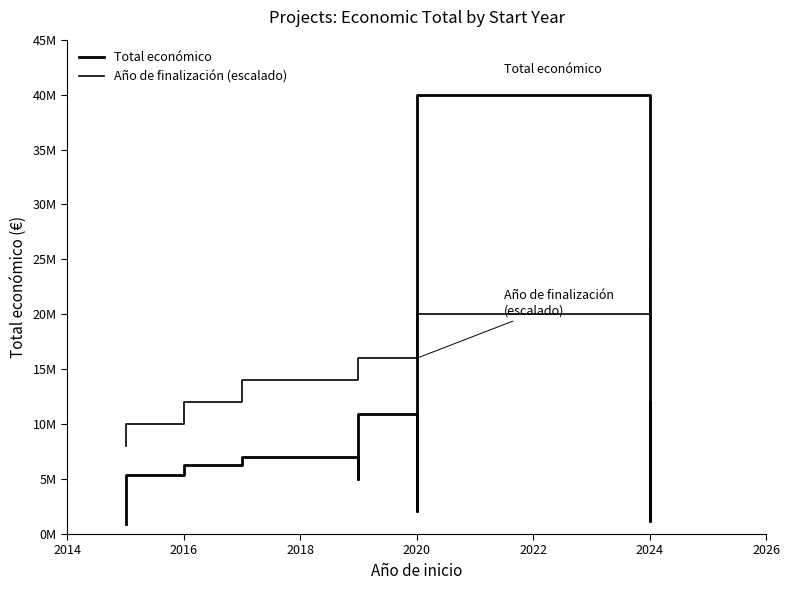

Does the chart have visible grid lines?

No